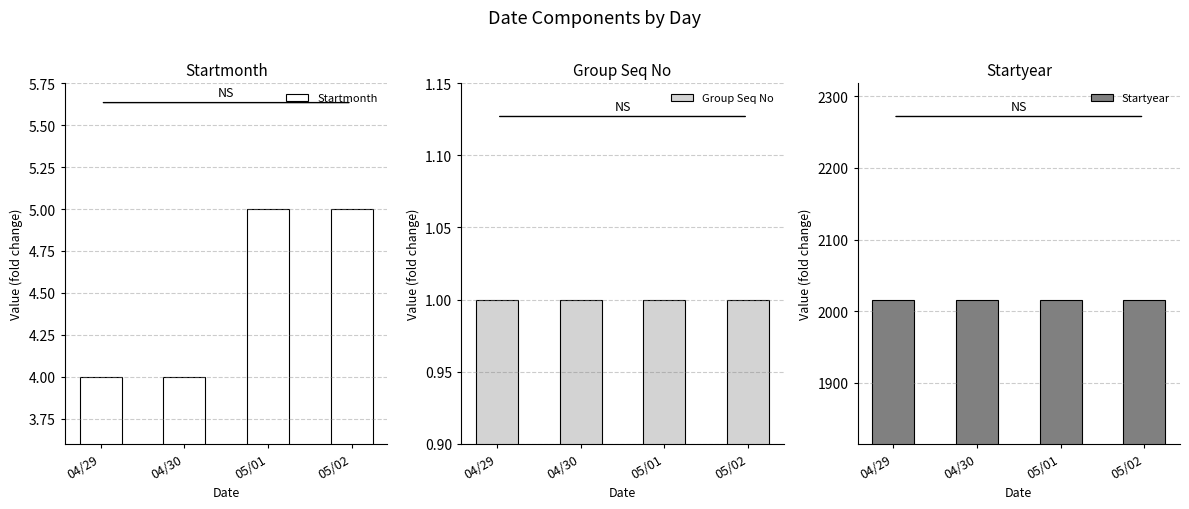

Reading left to right, extract all data points from this chart.

Startmonth: 4	4	5	5
Group Seq No: 1	1	1	1
Startyear: 2016	2016	2016	2016